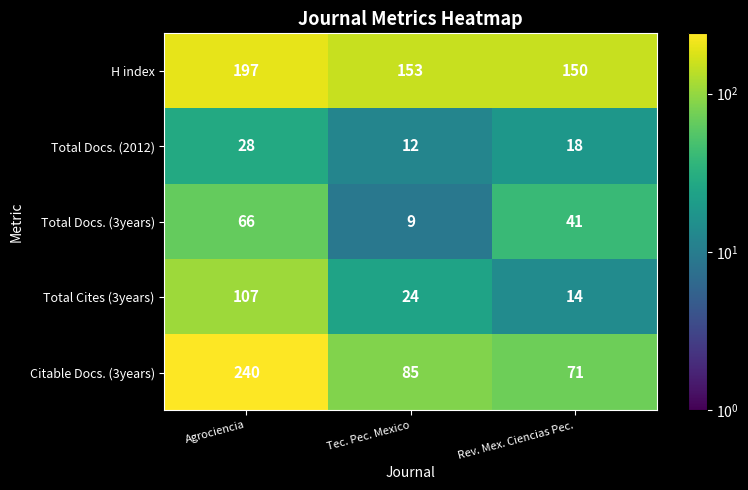

Rank the series at Tec. Pec. Mexico from lowest to highest value.

Total Docs. (3years), Total Docs. (2012), Total Cites (3years), Citable Docs. (3years), H index